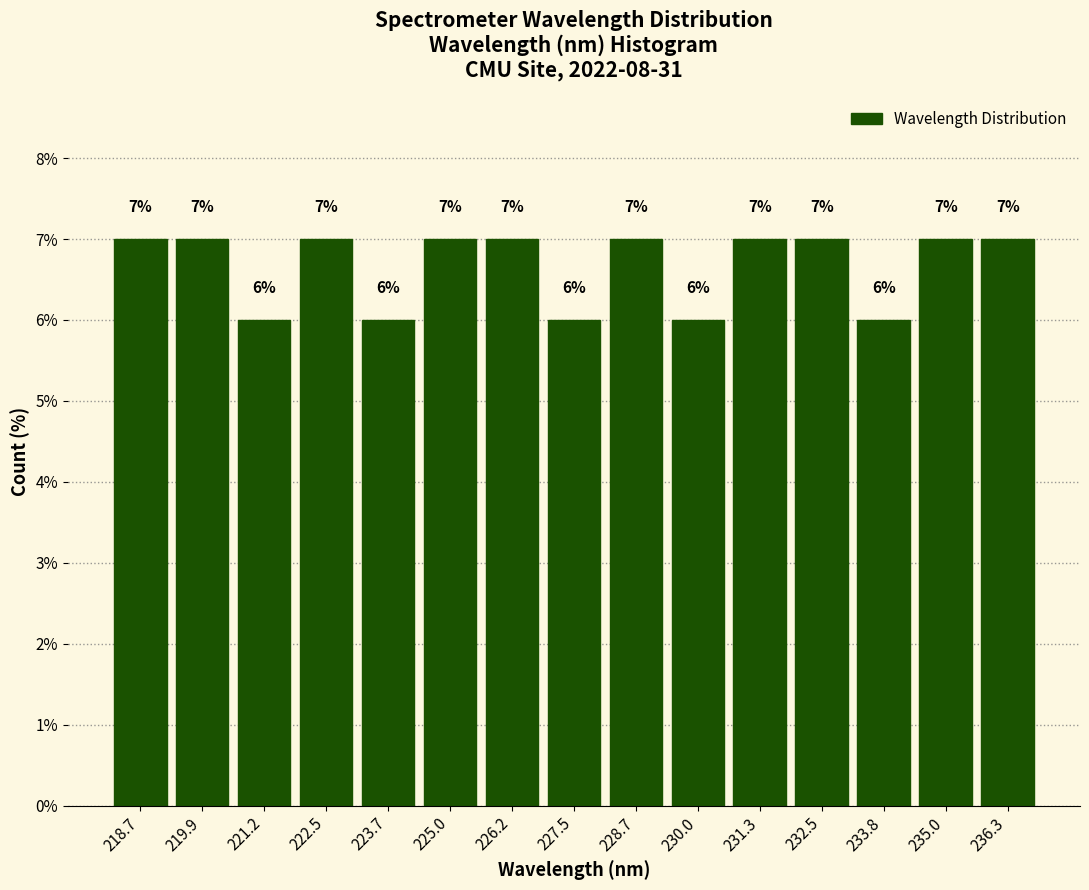

Reading left to right, list every bar in this chart as the range it spans on the x-axis followed by its height. The bar edges are not printed on the chart, so give them approximately, as read against the axis.

218.0 to 219.4: 7
219.4 to 220.6: 7
220.6 to 221.8: 6
221.8 to 223.0: 7
223.0 to 224.4: 6
224.4 to 225.6: 7
225.6 to 226.8: 7
226.8 to 228.2: 6
228.2 to 229.4: 7
229.4 to 230.6: 6
230.6 to 231.8: 7
231.8 to 233.2: 7
233.2 to 234.4: 6
234.4 to 235.6: 7
235.6 to 237.0: 7